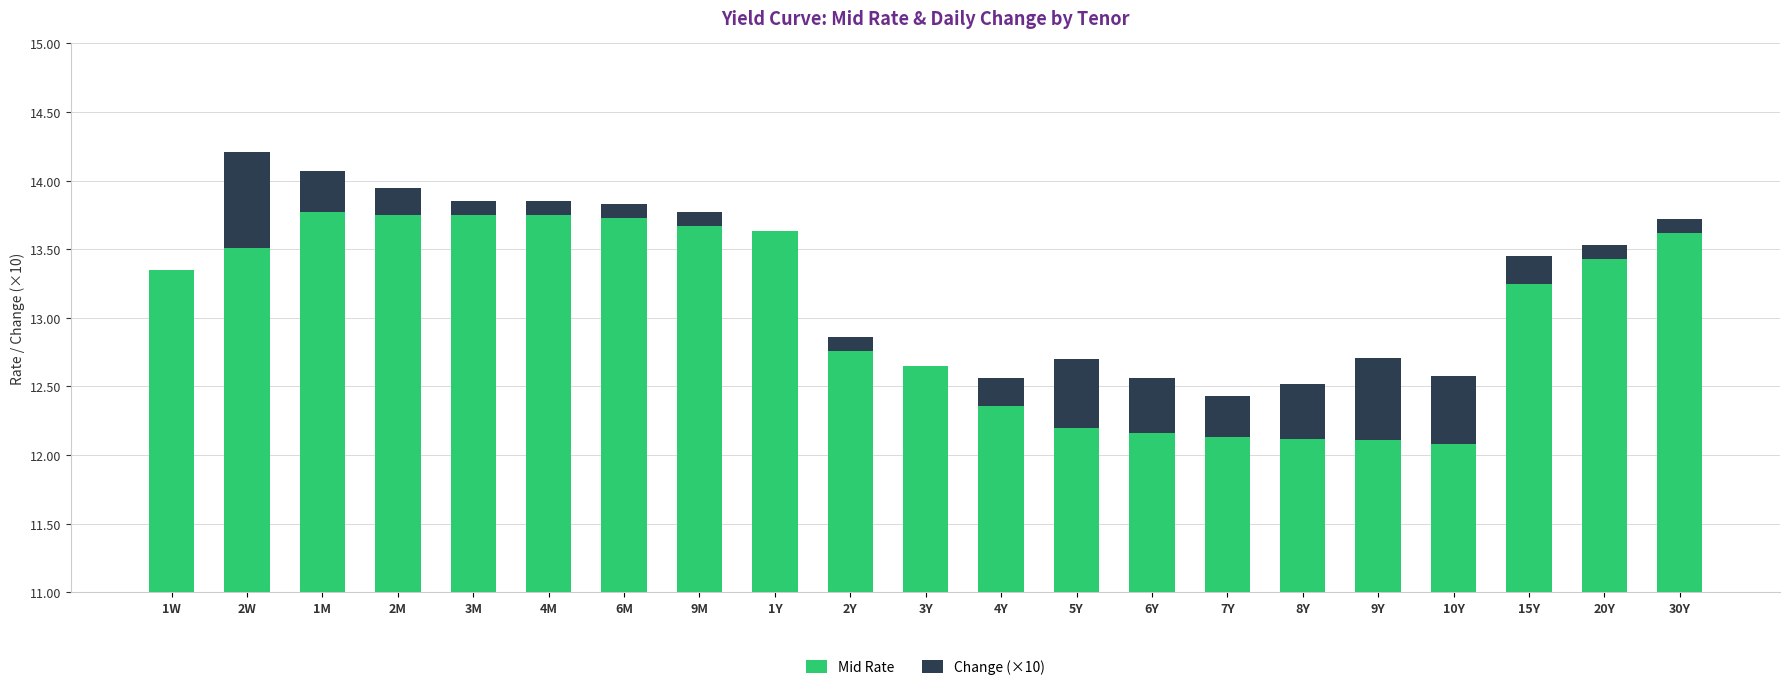

What is the label of the 8th bar from the right?

6Y